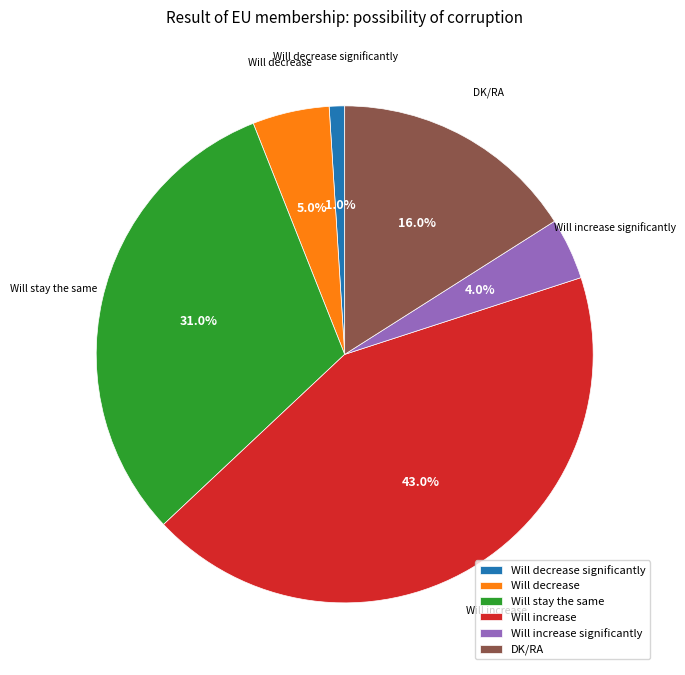

Combined, what portion of the pie is Will increase significantly and Will decrease significantly?

5.0%